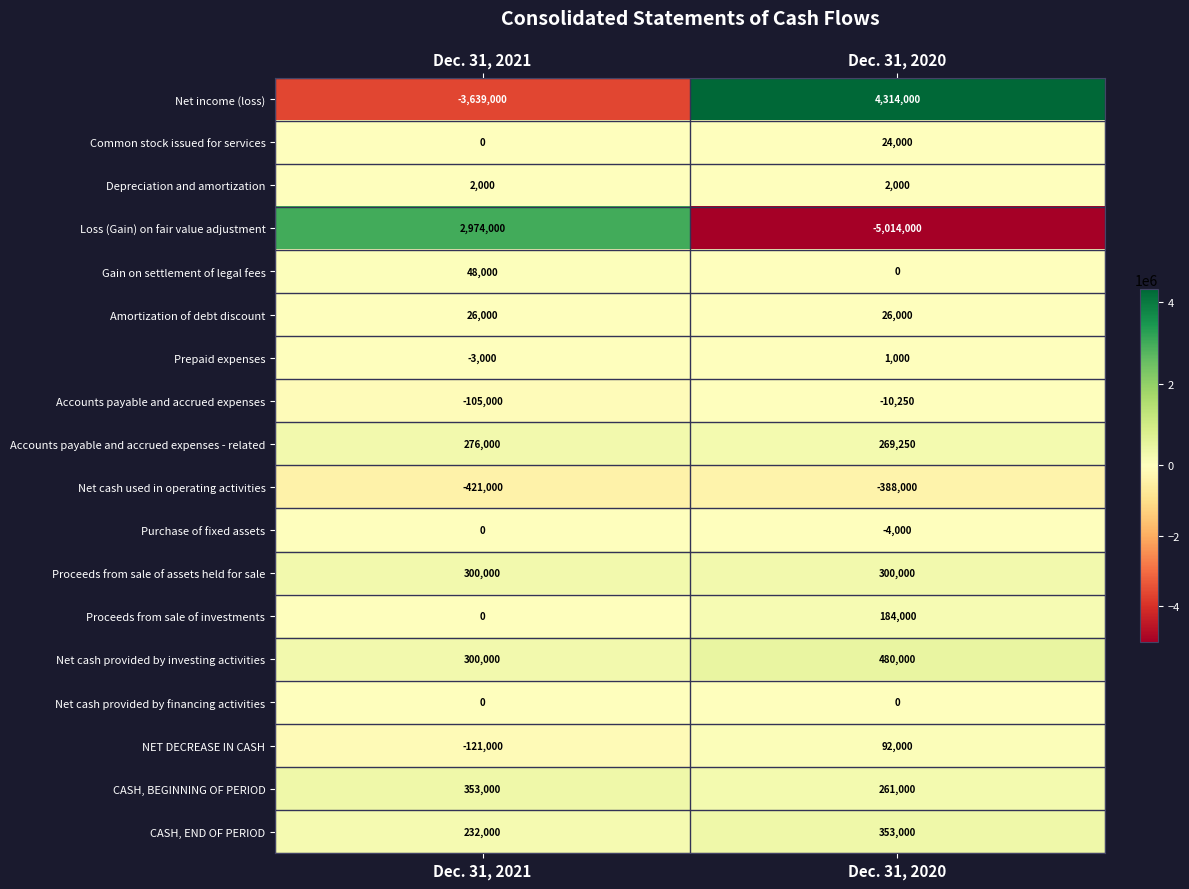

What is the difference between the Gain on settlement of legal fees values at Dec. 31, 2021 and Dec. 31, 2020?

48000